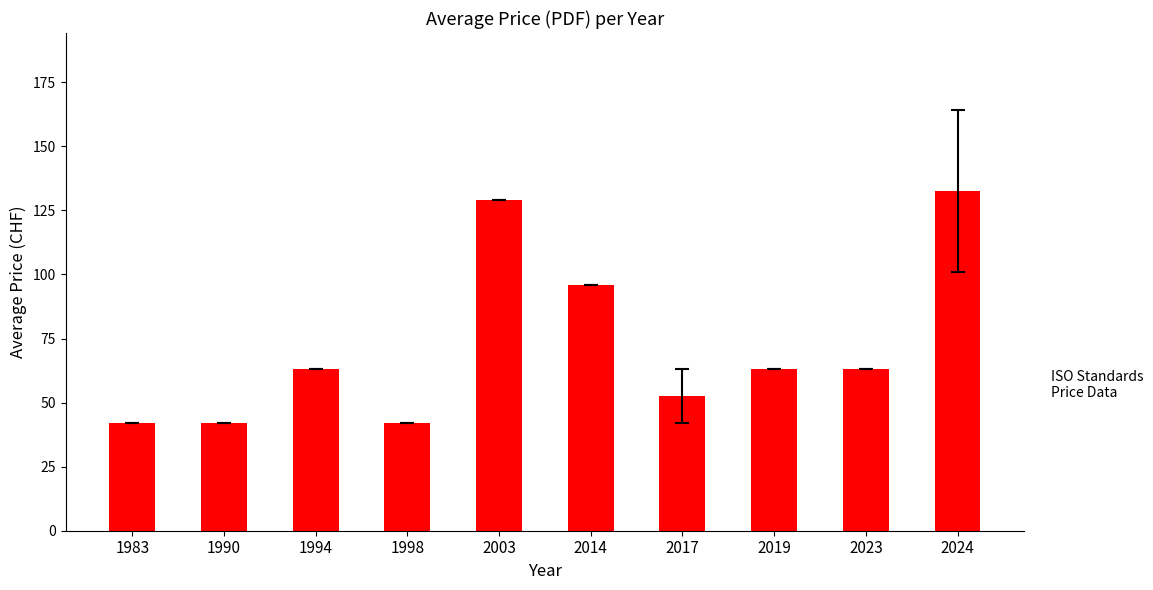

Which has a higher value, 1990 or 2023?

2023